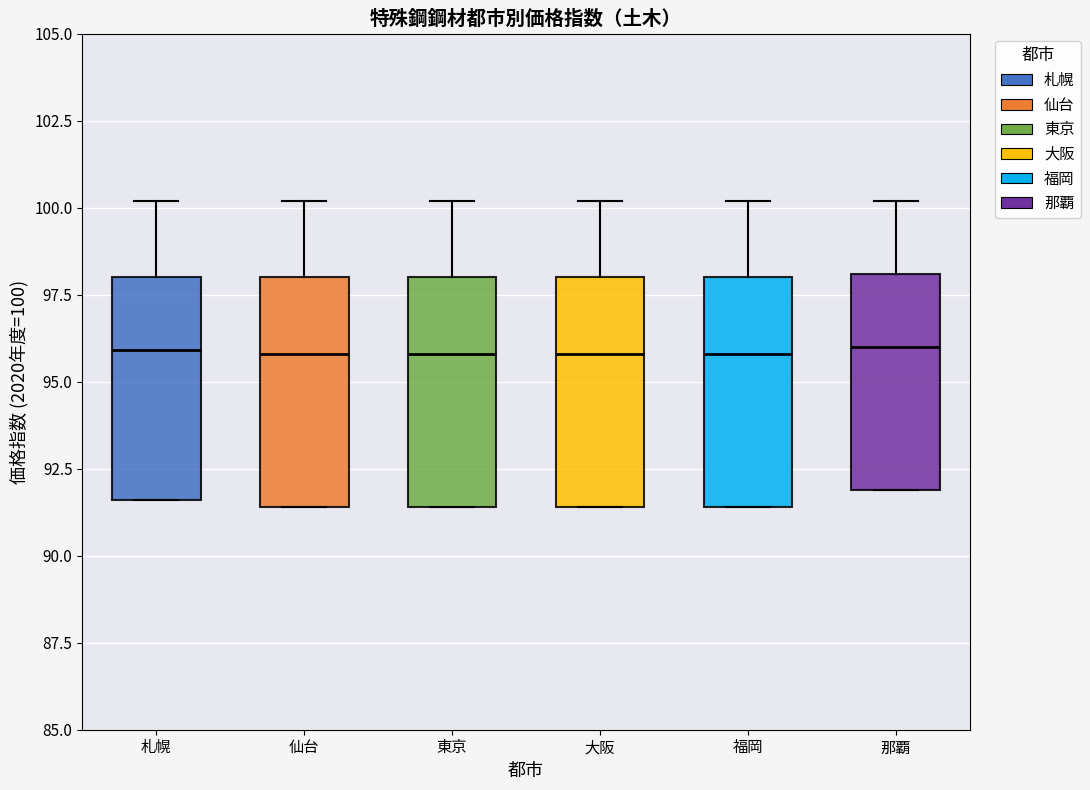

Reading left to right, transcribe this box plot: for each box, give where its median line is, the range the box spans, and where its two whiskers end, as read against the y-axis. The values are not printed on the chart, so give them approximately, as read against the axis.

札幌: median 96.0, box 91.5 to 98.0, whiskers 91.5 to 100.0
仙台: median 96.0, box 91.5 to 98.0, whiskers 91.5 to 100.0
東京: median 96.0, box 91.5 to 98.0, whiskers 91.5 to 100.0
大阪: median 96.0, box 91.5 to 98.0, whiskers 91.5 to 100.0
福岡: median 96.0, box 91.5 to 98.0, whiskers 91.5 to 100.0
那覇: median 96.0, box 92.0 to 98.0, whiskers 92.0 to 100.0